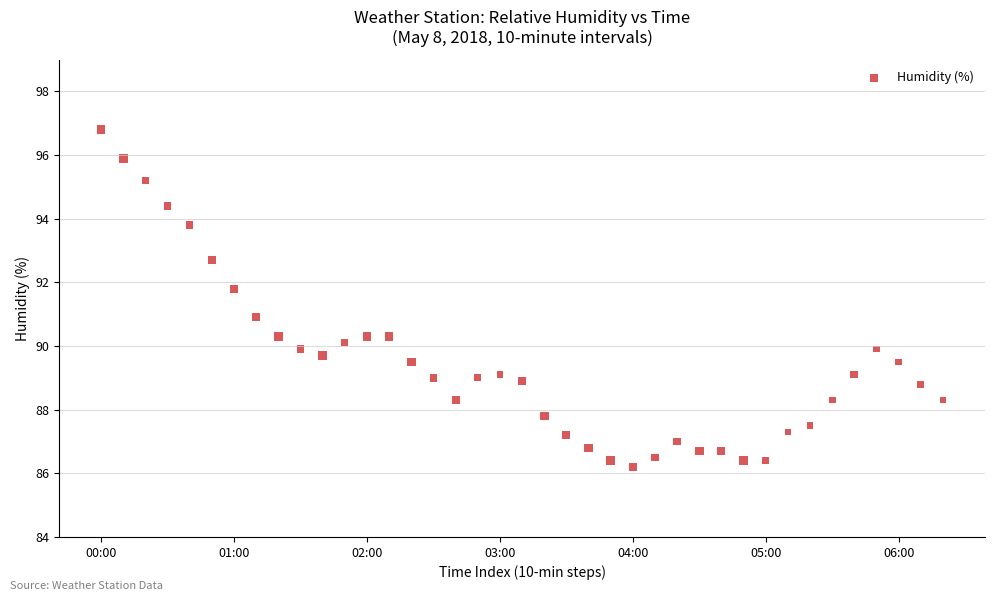

What is the range of X values (max minus min)?

380.0